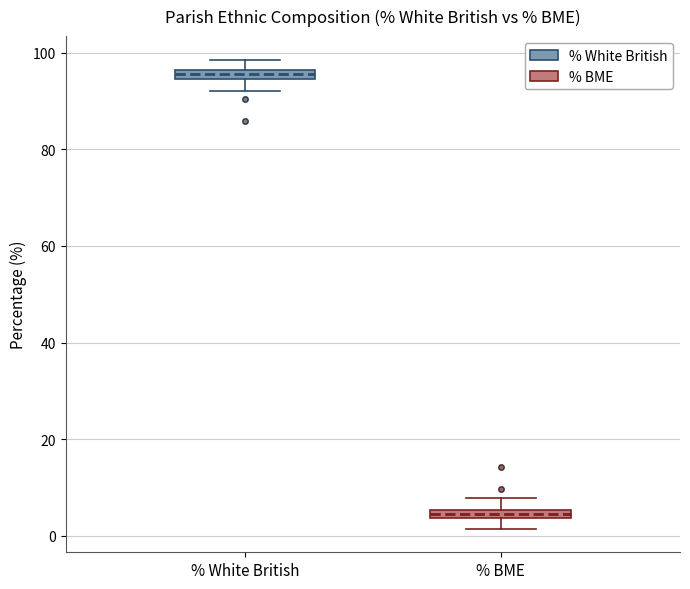

Where does the upper whisker of the box for % BME end on the y-axis? The values are not printed on the chart, so give them approximately, as read against the axis.

8